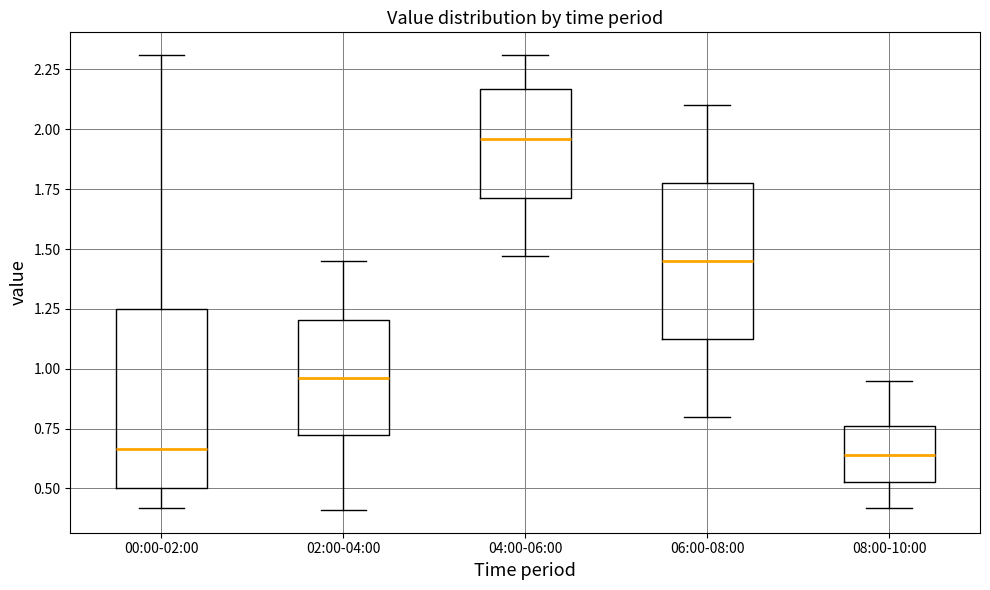

Which box has the highest median line?

04:00-06:00